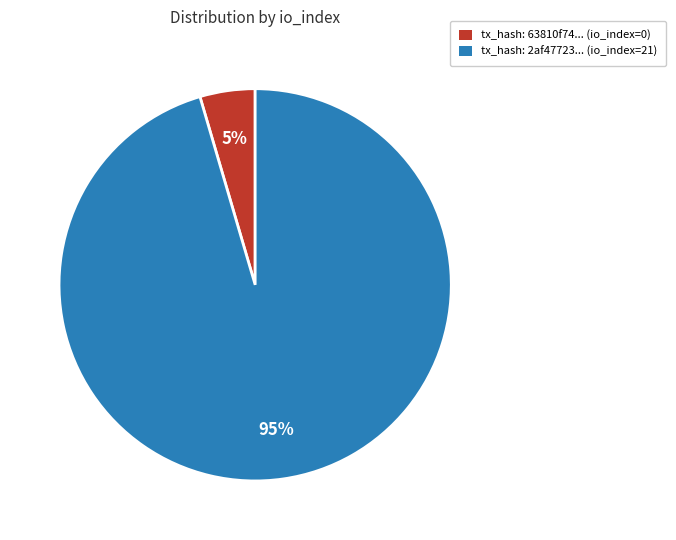

Is there a majority slice in this chart?

Yes